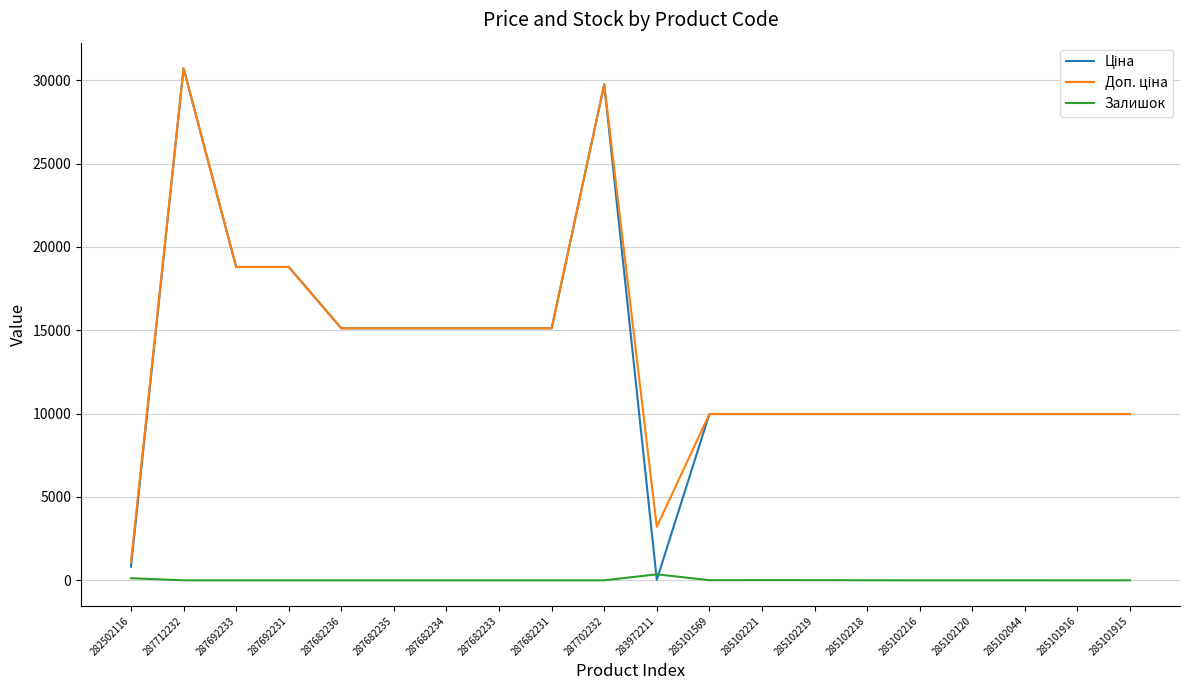

What is the spread (max minus min) of values at 287692233?

18796.8